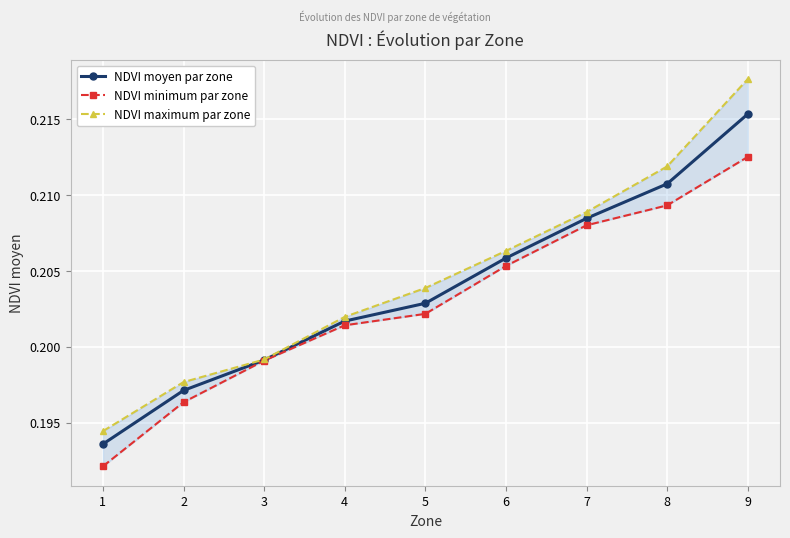

Is it true that NDVI minimum par zone equals 0.2 at 4?

True